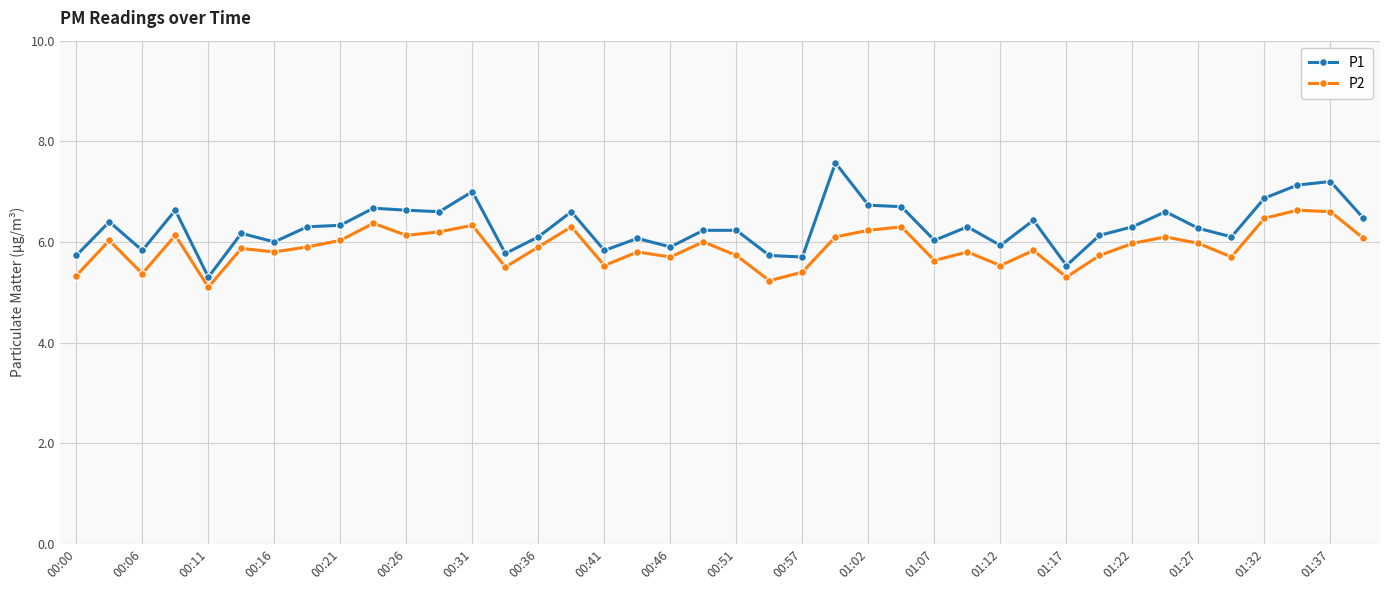

True or false: P2 and P1 intersect in this chart.

False